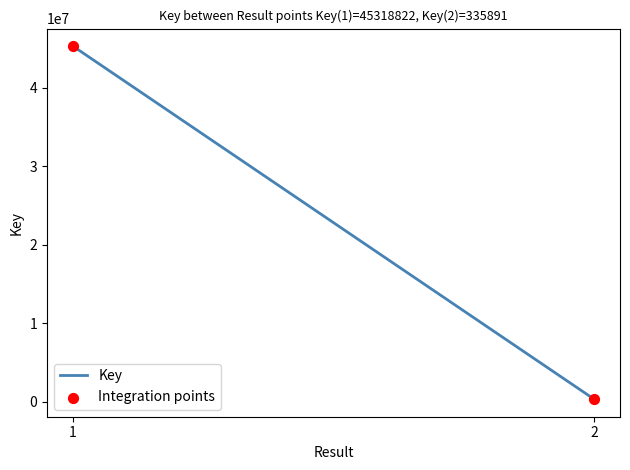

What is the range of Y values (max minus min)?

44982931